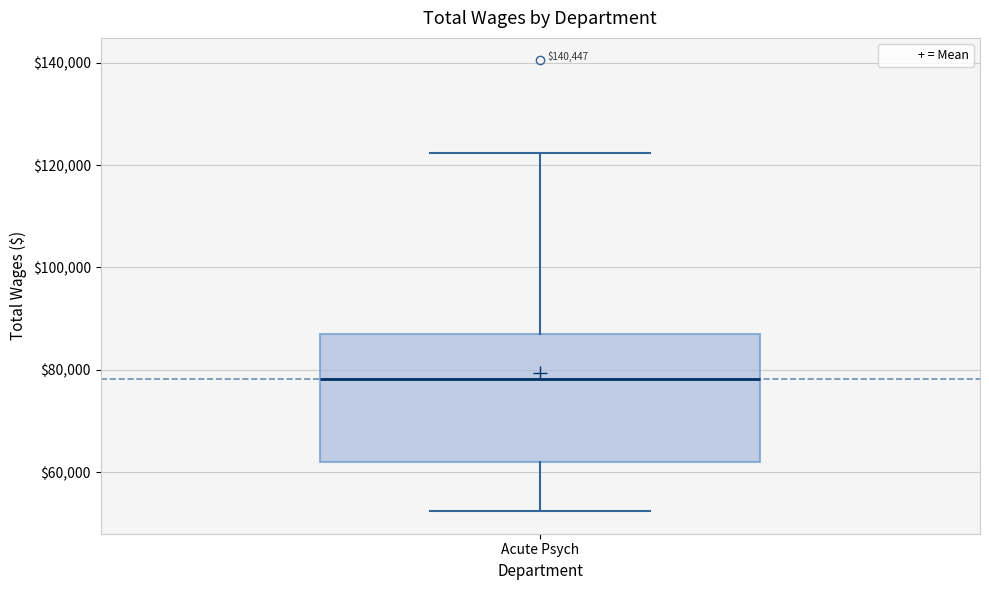

Where does the upper whisker of the box for Acute Psych end on the y-axis? The values are not printed on the chart, so give them approximately, as read against the axis.

122000